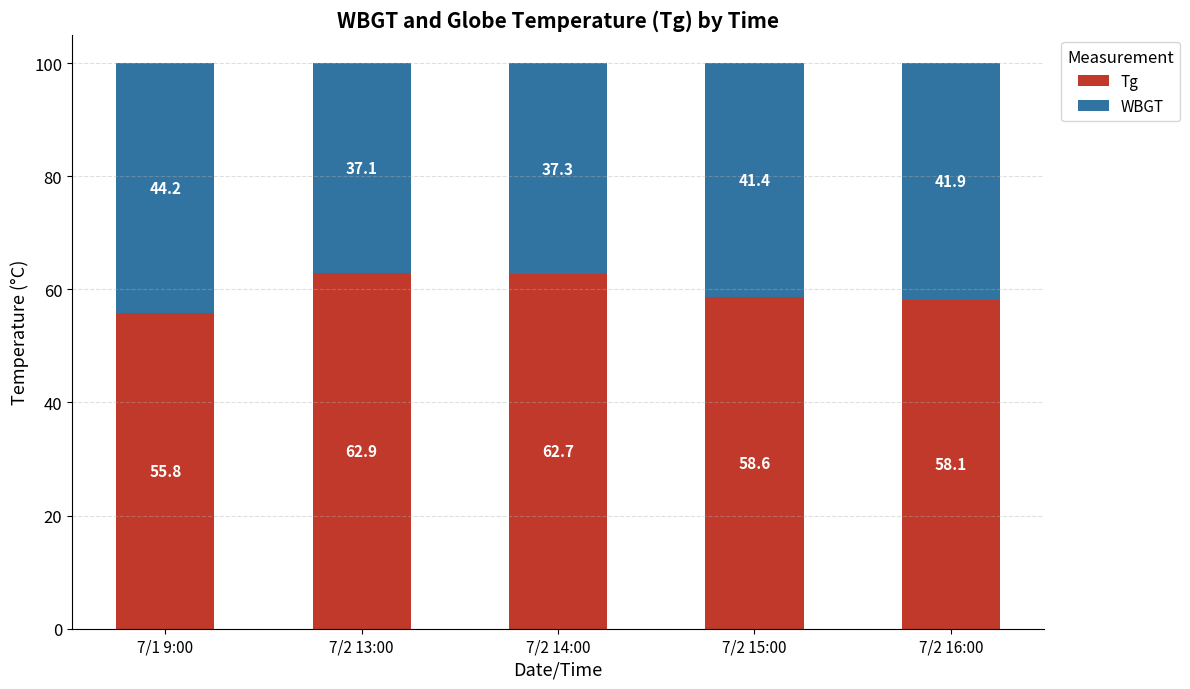

What is the total value across all series at 7/2 13:00?

100.0